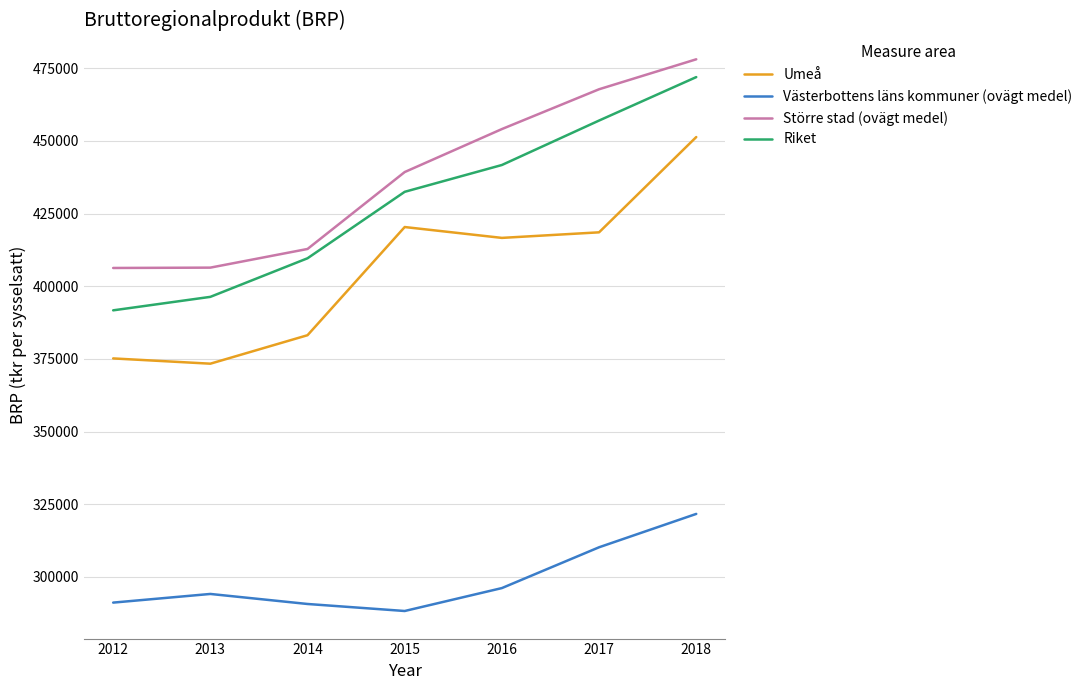

Where does the Umeå series first go above 416634?

2015